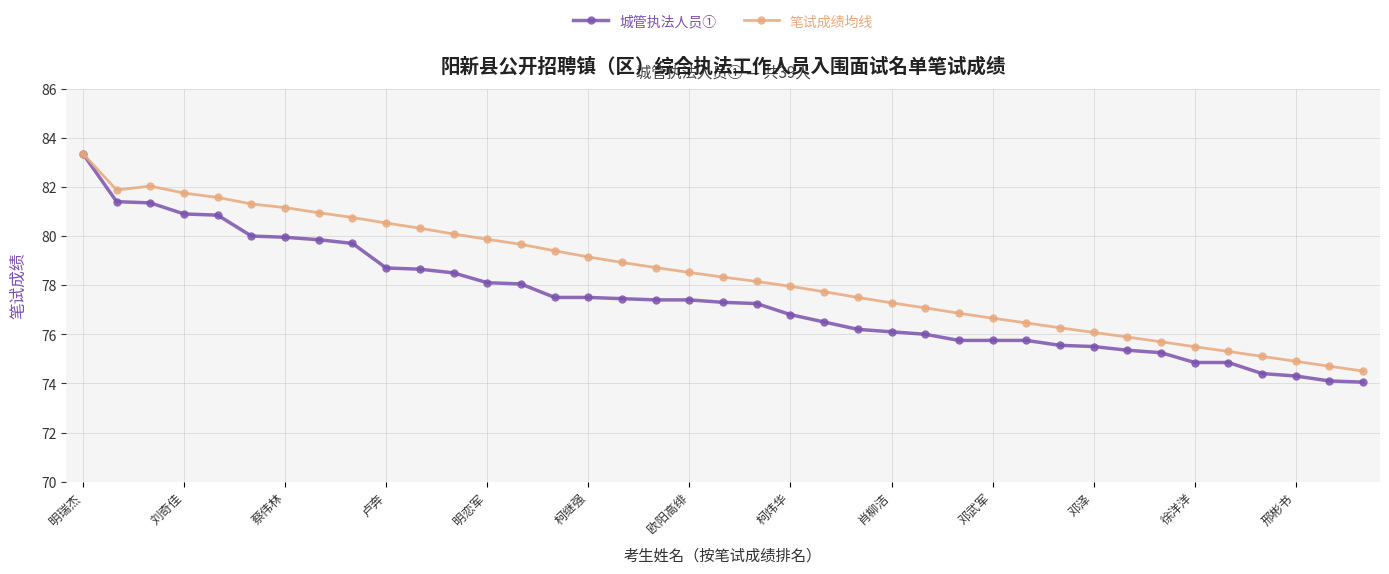

Which series has the largest total across all categories?

笔试成绩均线